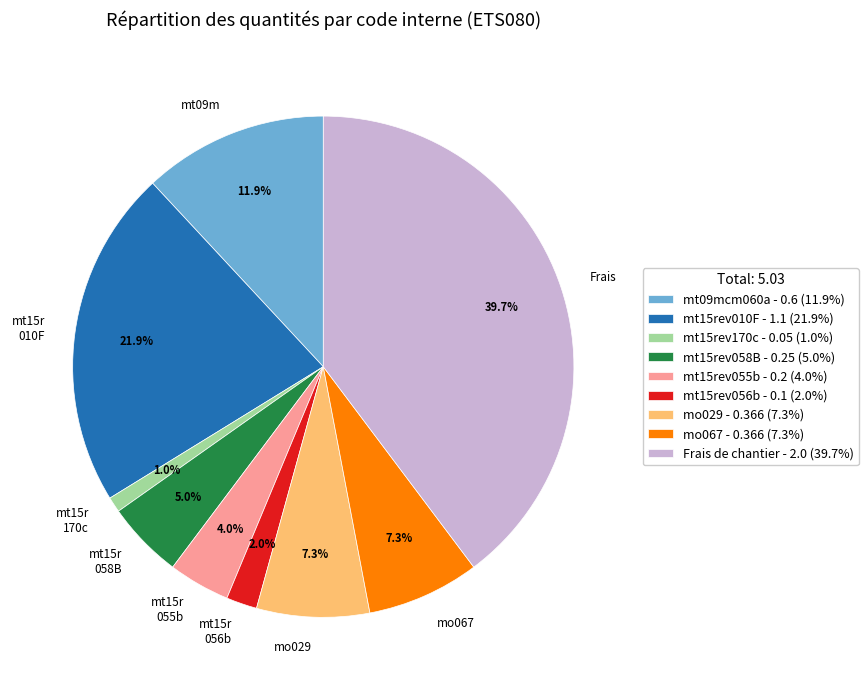

Approximately how many times larger is the value at mt09mcm060a compared to Frais de chantier?

0.3